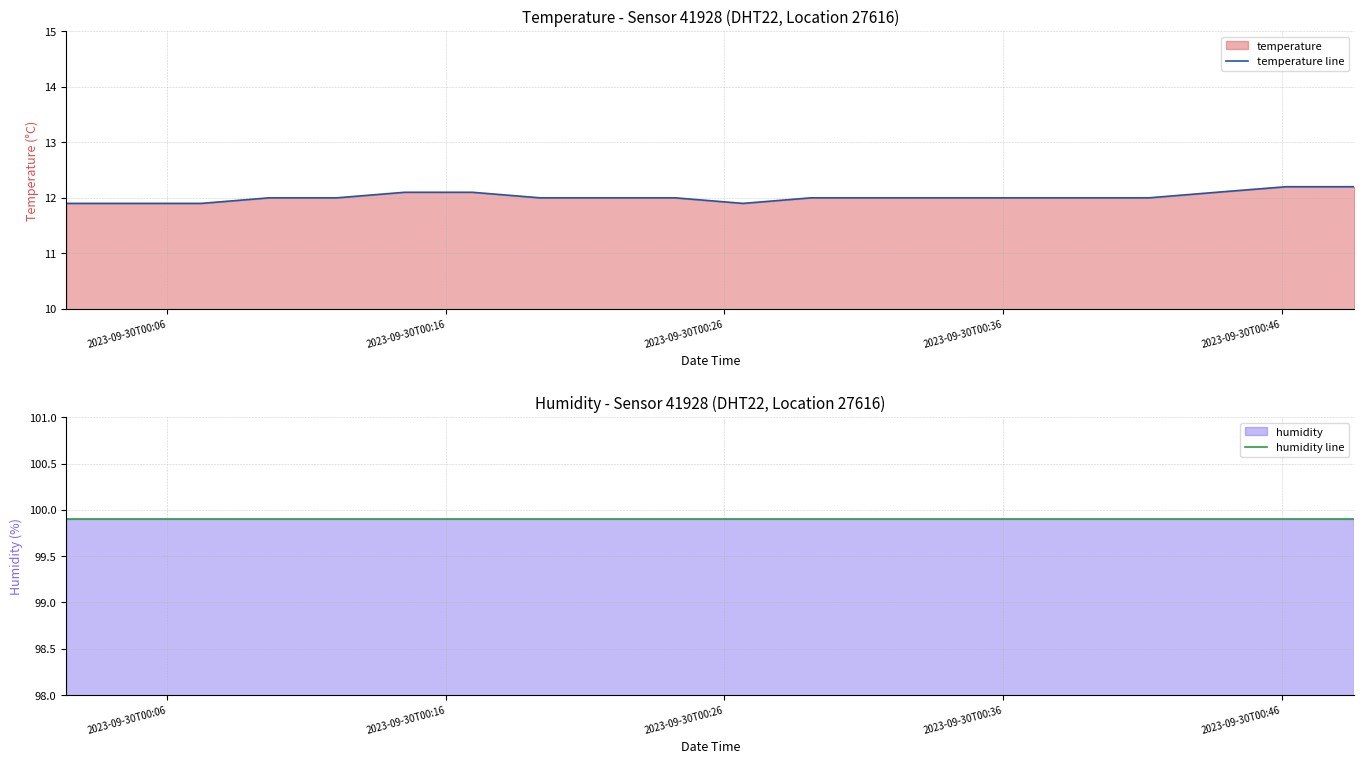

What is the highest value of the temperature line series?

12.2